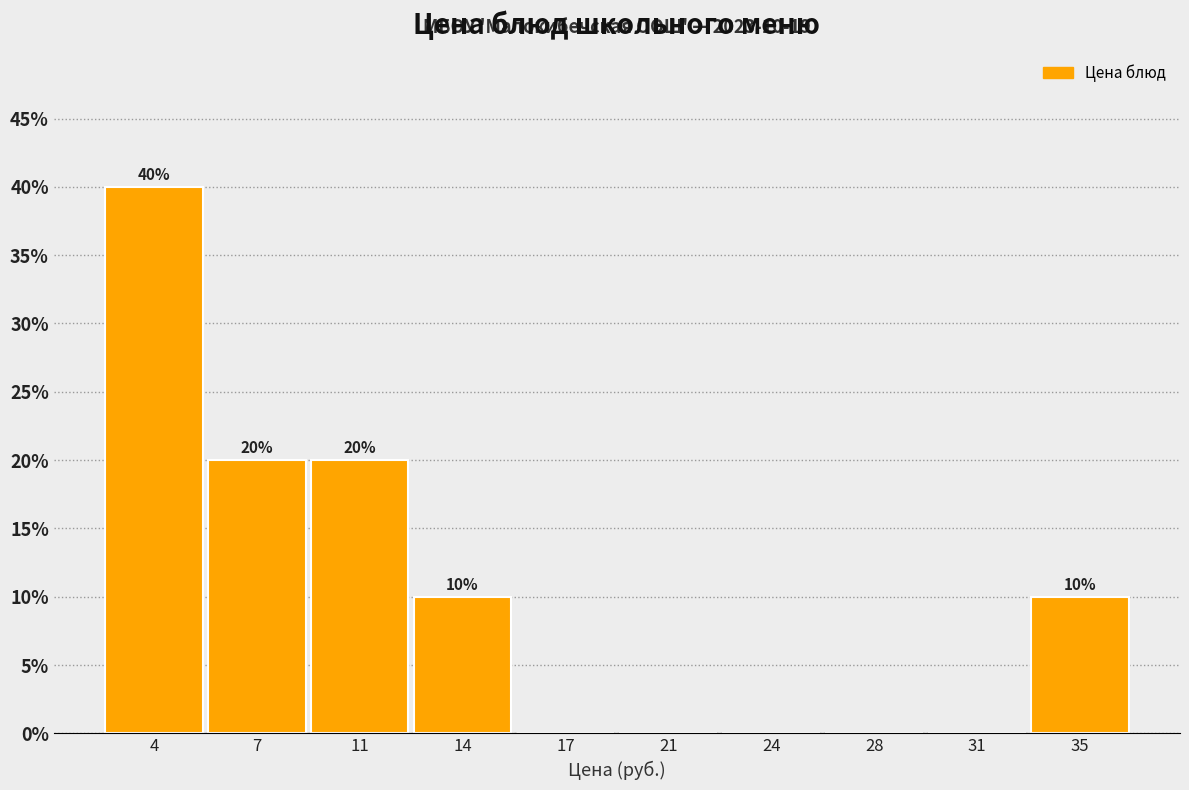

Reading right to left, transcribe all the data shown in this chart.

35=10	31=0	28=0	24=0	21=0	17=0	14=10	11=20	7=20	4=40